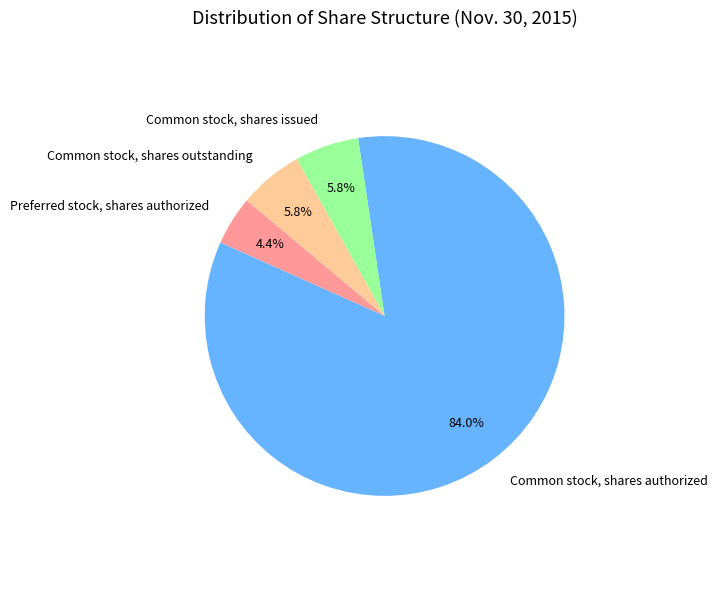

True or false: Common stock, shares authorized accounts for 84% of the total.

True